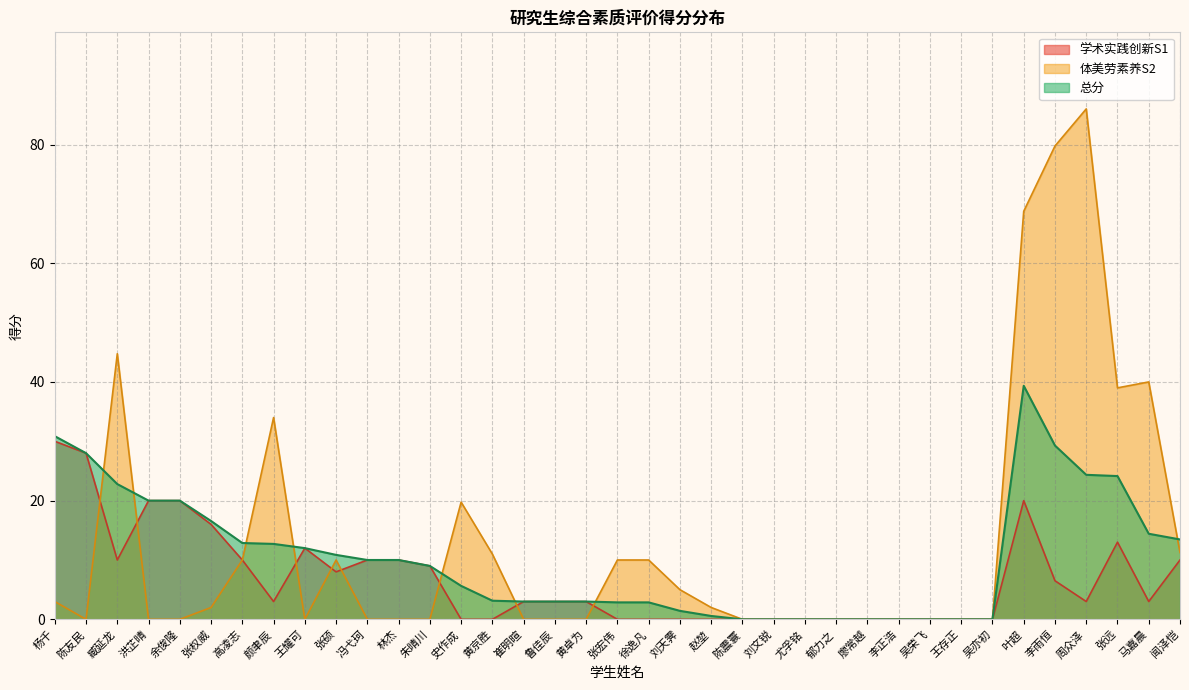

The 体美劳素养S2 series shows -36.4 at 崔明暄. True or false?

False